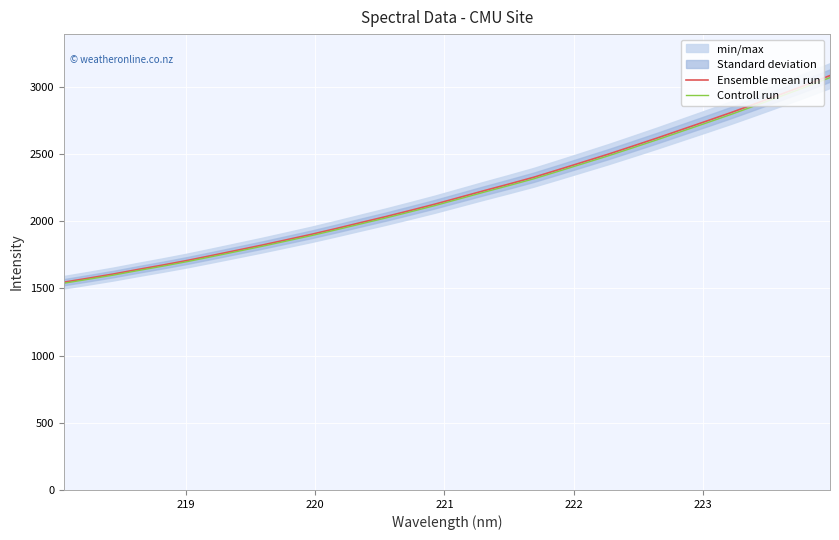

Reading right to left, what are all the values shown in this chart?

Ensemble mean run: 3085.2	3013.6	2945.1	2877.2	2810.3	2746.4	2683.3	2620.2	2559.2	2498.8	2441.4	2384.2	2327.9	2277.6	2228.5	2178.1	2127.7	2080.6	2034.4	1990.4	1946.0	1902.9	1862.6	1822.6	1784.5	1746.4	1709.2	1674.5	1641.8	1607.8	1576.9	1546.9
Controll run: 3069.7	2998.5	2930.4	2862.9	2796.2	2732.6	2669.9	2607.1	2546.4	2486.3	2429.2	2372.3	2316.3	2266.2	2217.4	2167.2	2117.1	2070.2	2024.3	1980.4	1936.3	1893.4	1853.3	1813.5	1775.6	1737.7	1700.6	1666.2	1633.6	1599.7	1569.0	1539.2